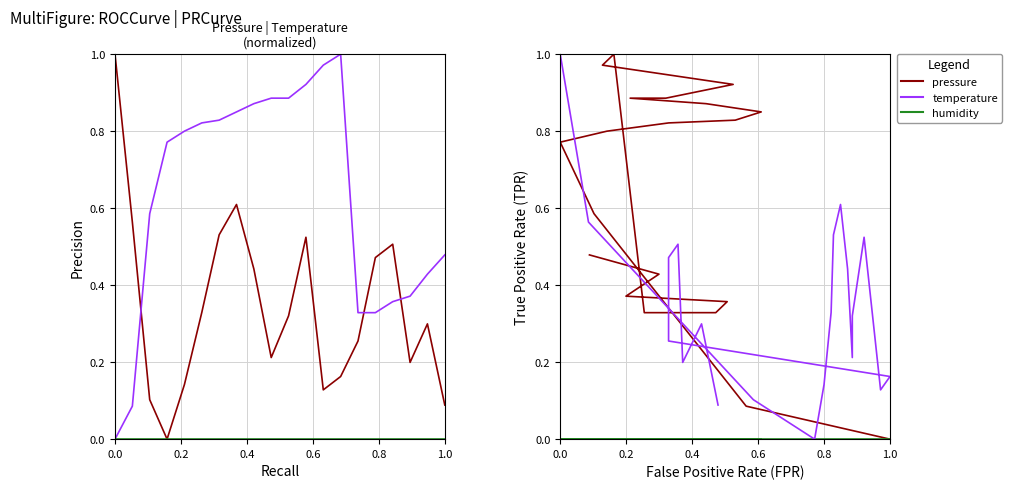

Which series has the widest spread of values?

pressure